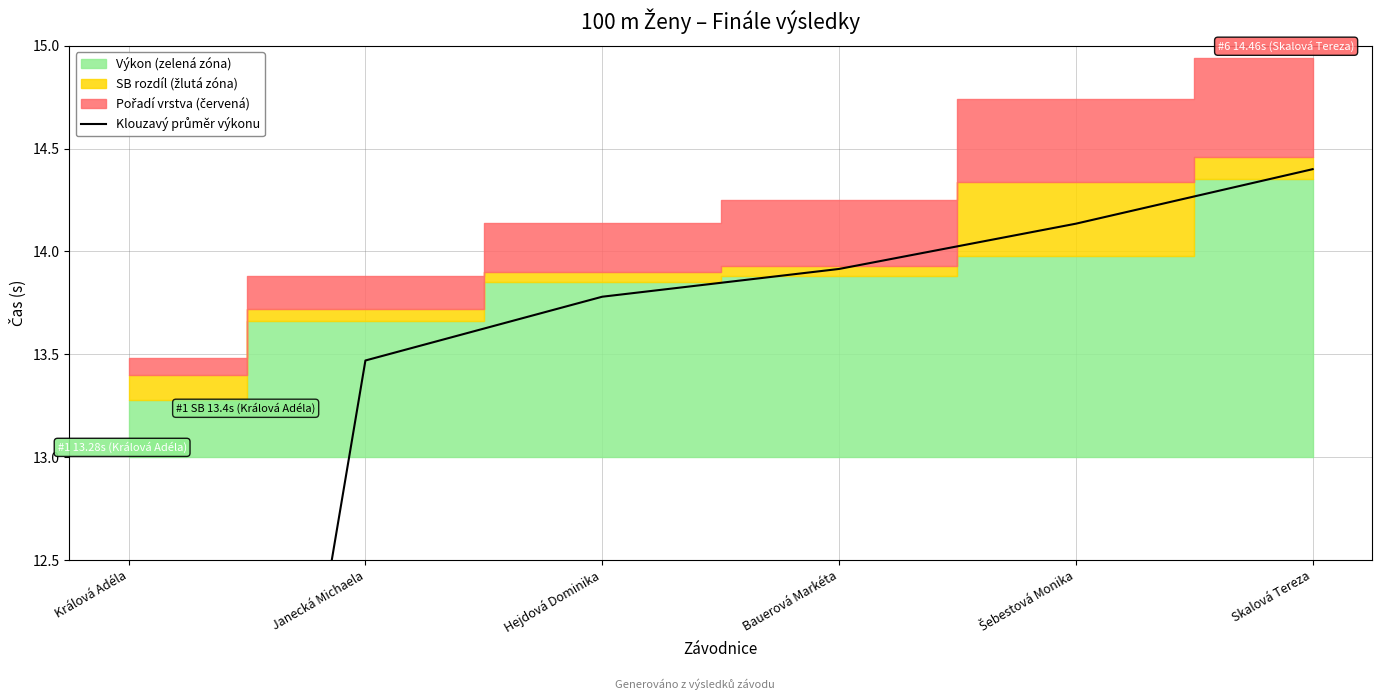

The chart shows a value of 13.8 at Hejdová Dominika. True or false?

True